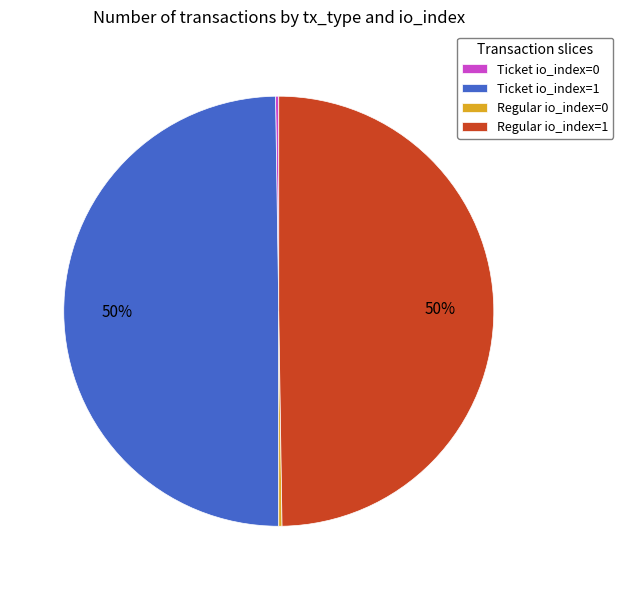

To the nearest percent, what portion does Regular io_index=1 represent?

50%